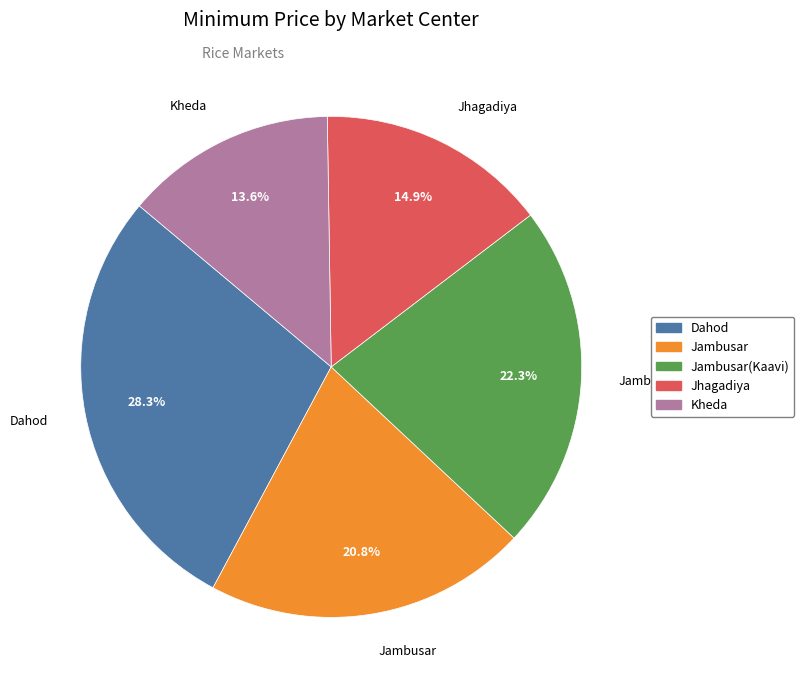

What is the ratio of the value at Kheda to the value at Dahod?

0.5